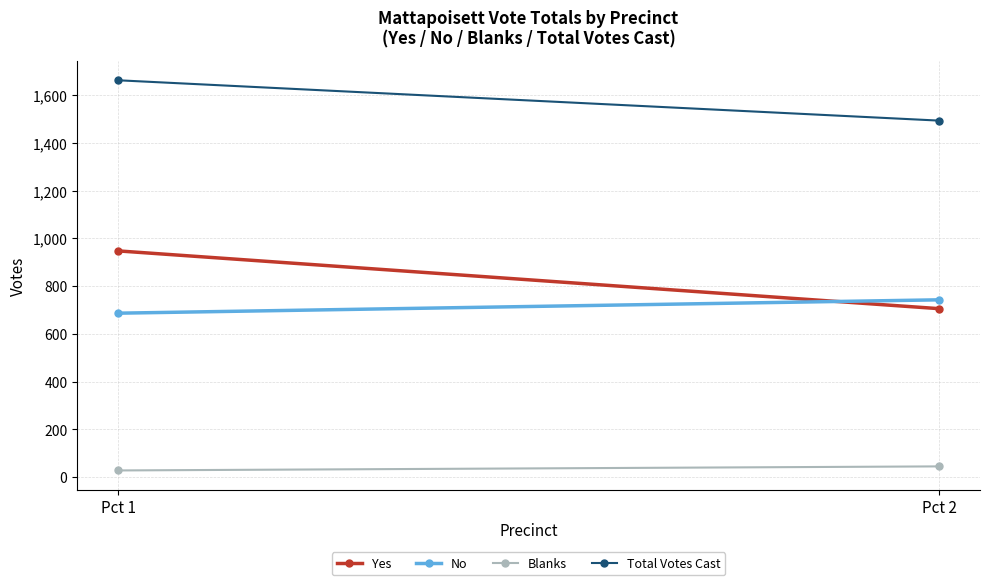

What are all the series names shown in the legend?

Yes, No, Blanks, Total Votes Cast